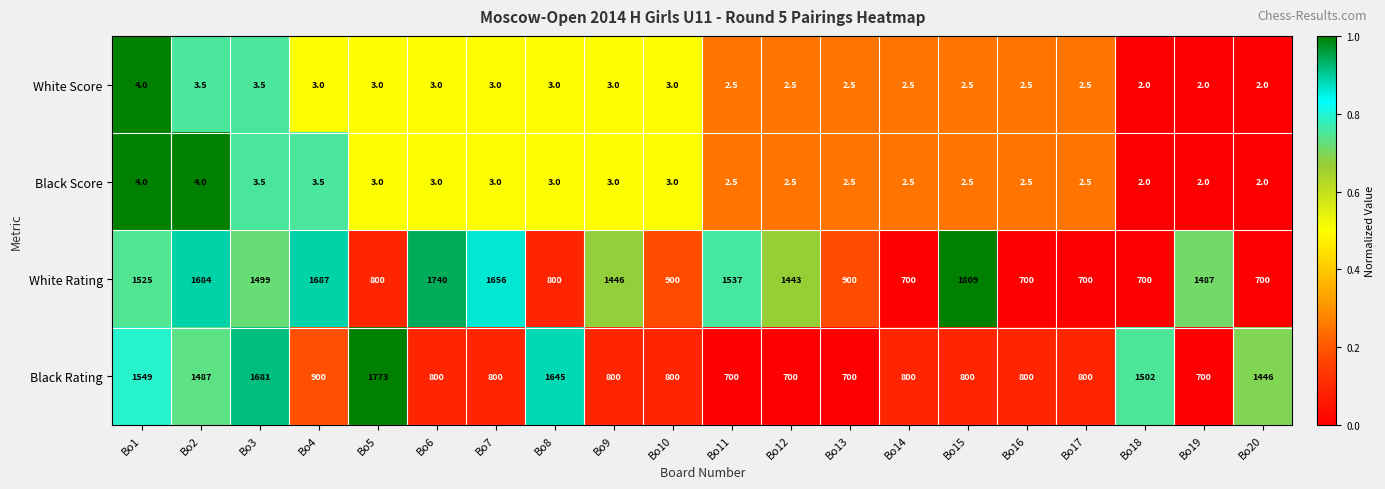

What is the difference between the White Rating values at Bo20 and Bo6?

1040.0